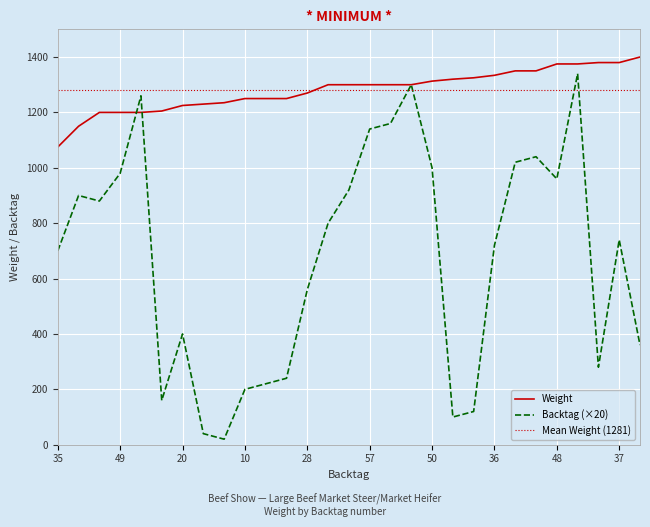

The value of Weight at 40 is 1300. True or false?

True